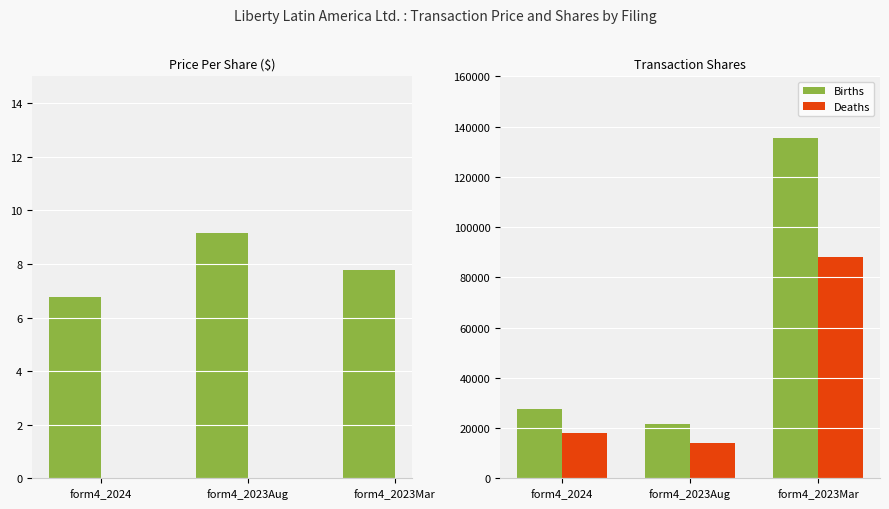

How many values in the transactionPricePerShare series are below 7?

1